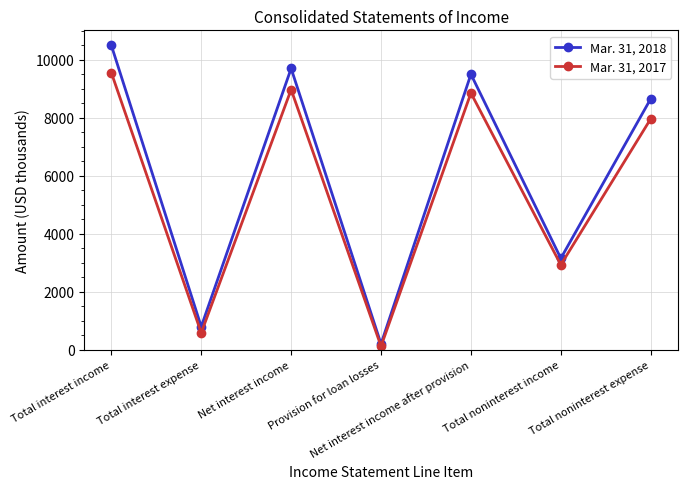

How many categories are shown in the chart?

7